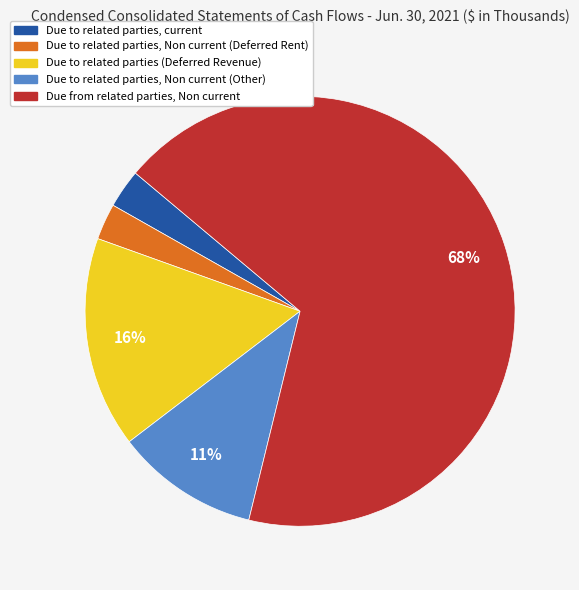

Count the number of slices in the pie.

5